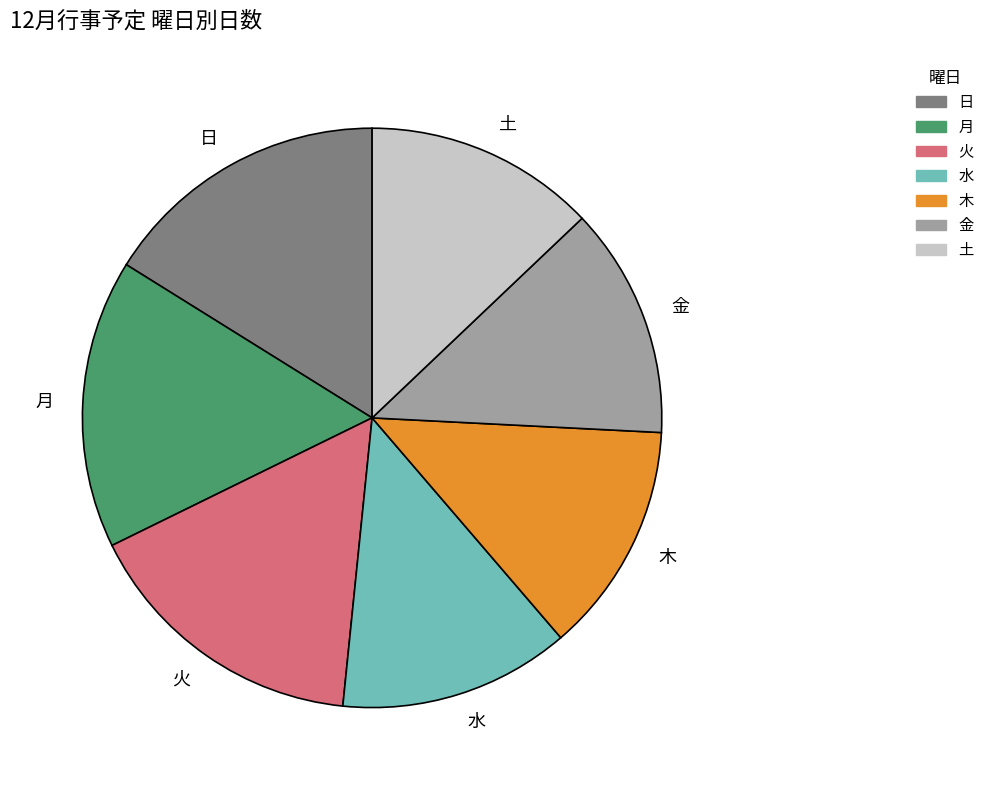

How many segments does this pie chart have?

7